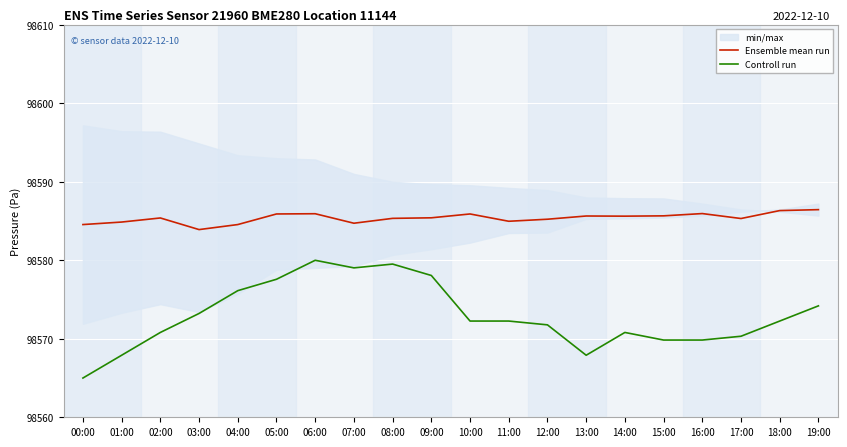

Rank the categories by Ensemble mean run value from highest to lowest.

19:00, 18:00, 16:00, 06:00, 05:00, 10:00, 15:00, 13:00, 14:00, 09:00, 02:00, 08:00, 17:00, 12:00, 11:00, 01:00, 07:00, 00:00, 04:00, 03:00